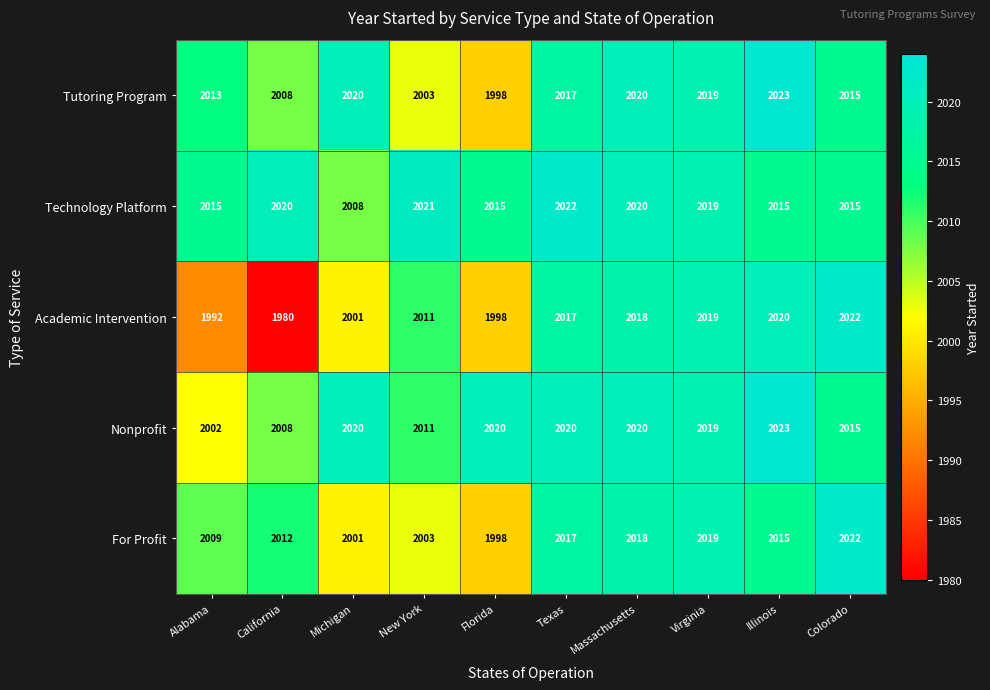

How many data points does each series have?

10